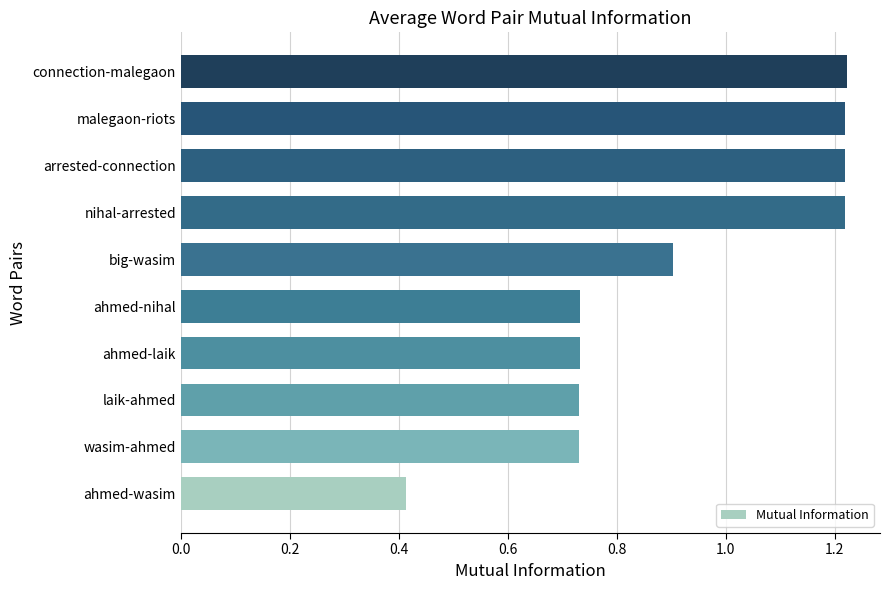

What is the difference between the second highest and second lowest values?

0.5